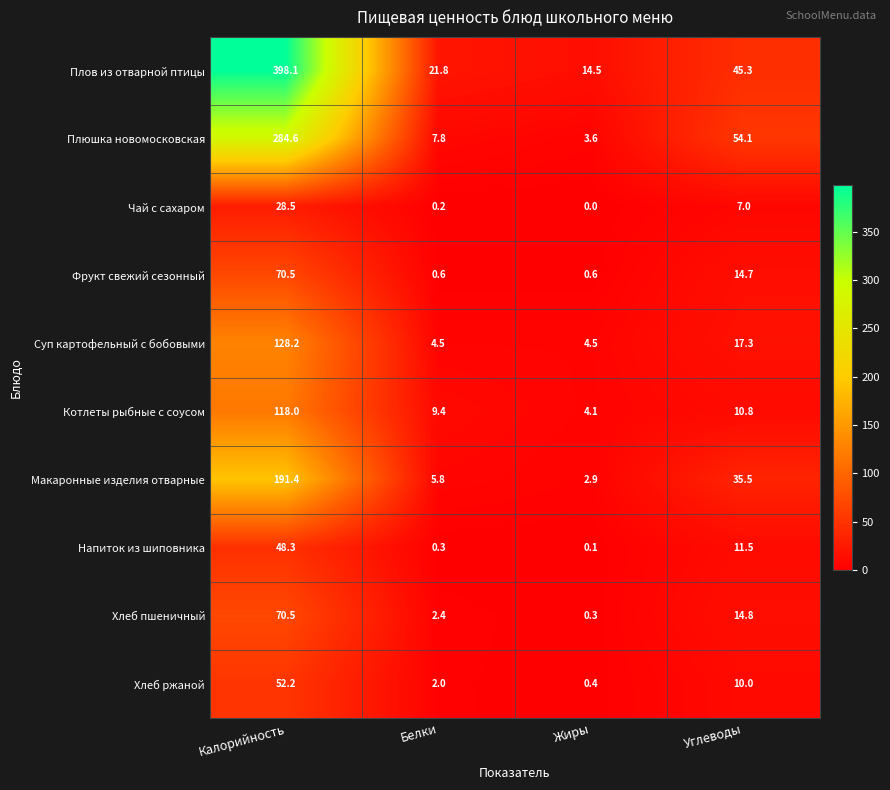

The value of Плюшка новомосковская at Калорийность is 70.0. True or false?

False